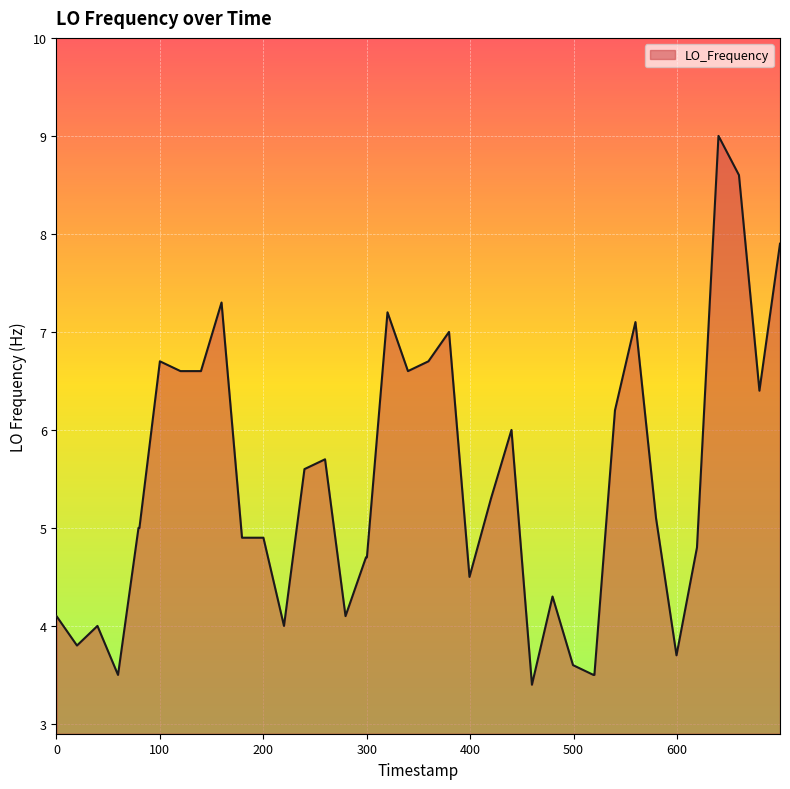

True or false: the data shows 6.7 at 100.

True